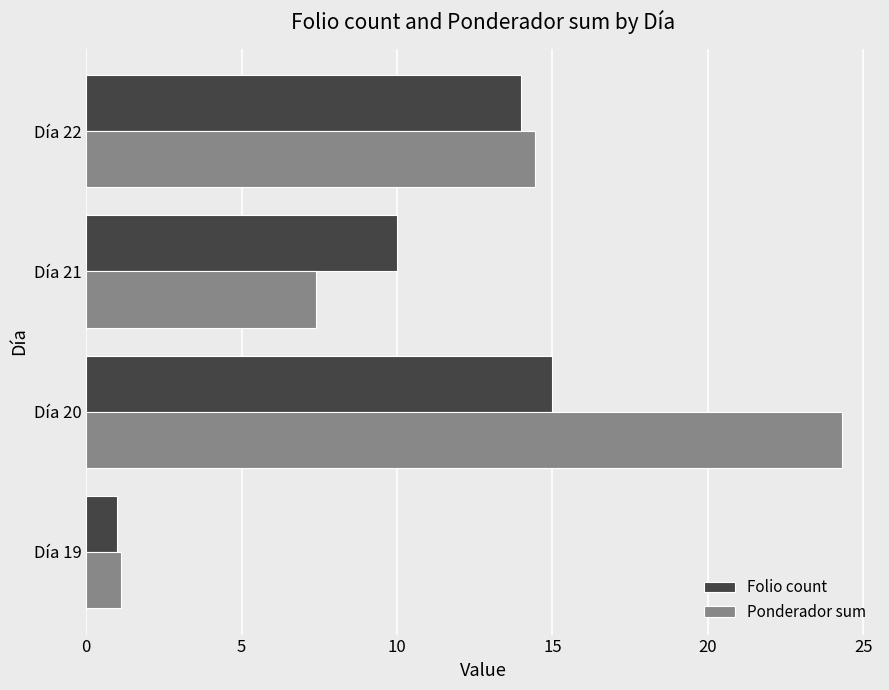

The Folio count series shows 0.2 at Día 19. True or false?

False